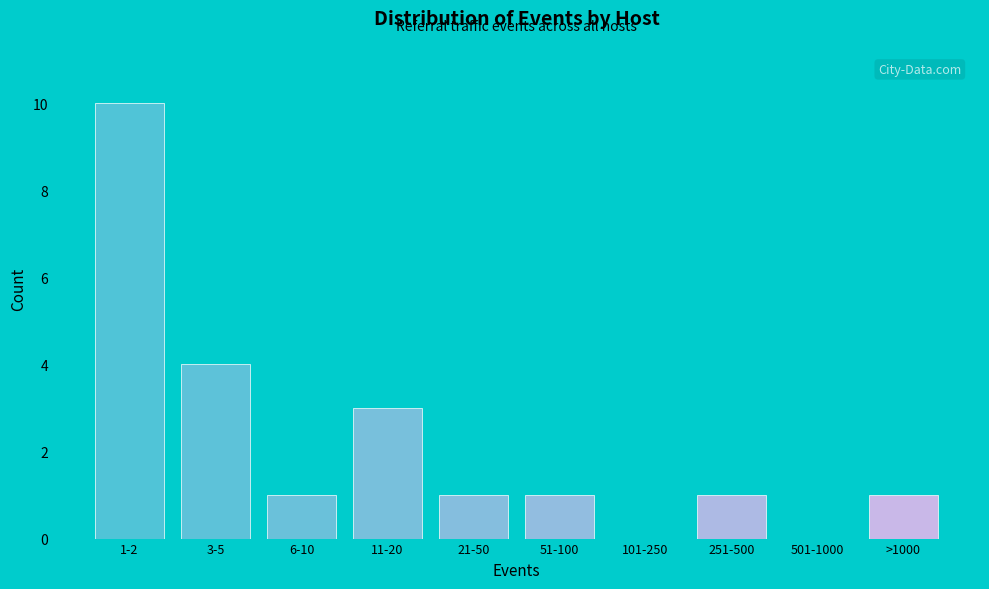

Reading left to right, transcribe all the data shown in this chart.

1-2=10	3-5=4	6-10=1	11-20=3	21-50=1	51-100=1	101-250=0	251-500=1	501-1000=0	>1000=1